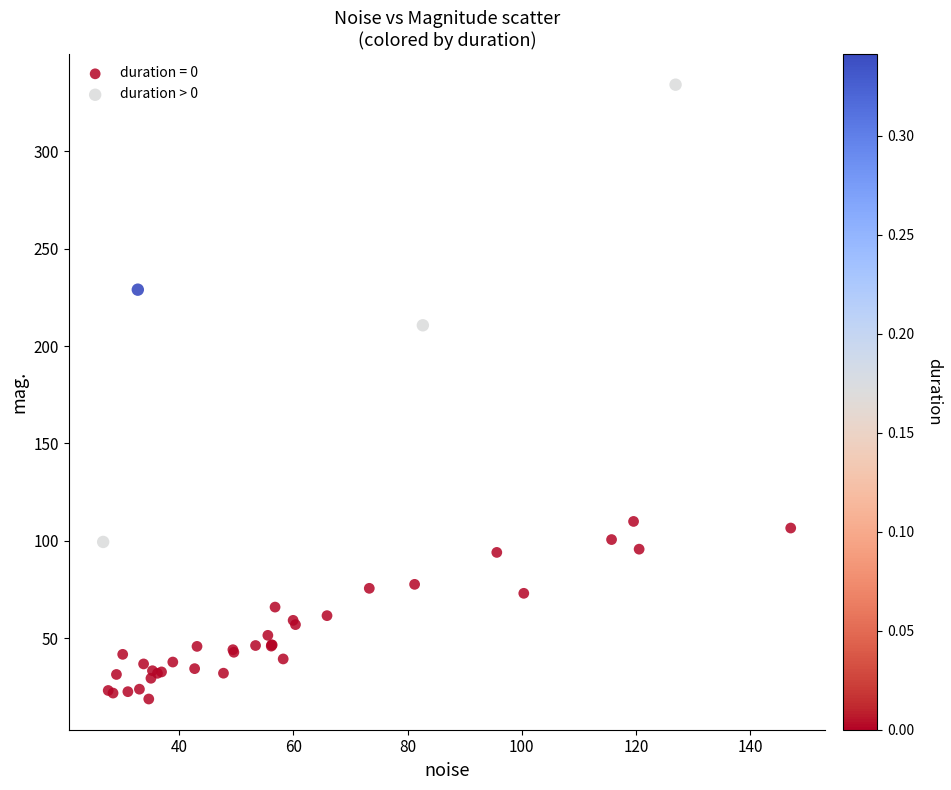

Which series has the widest spread of Y values?

duration > 0